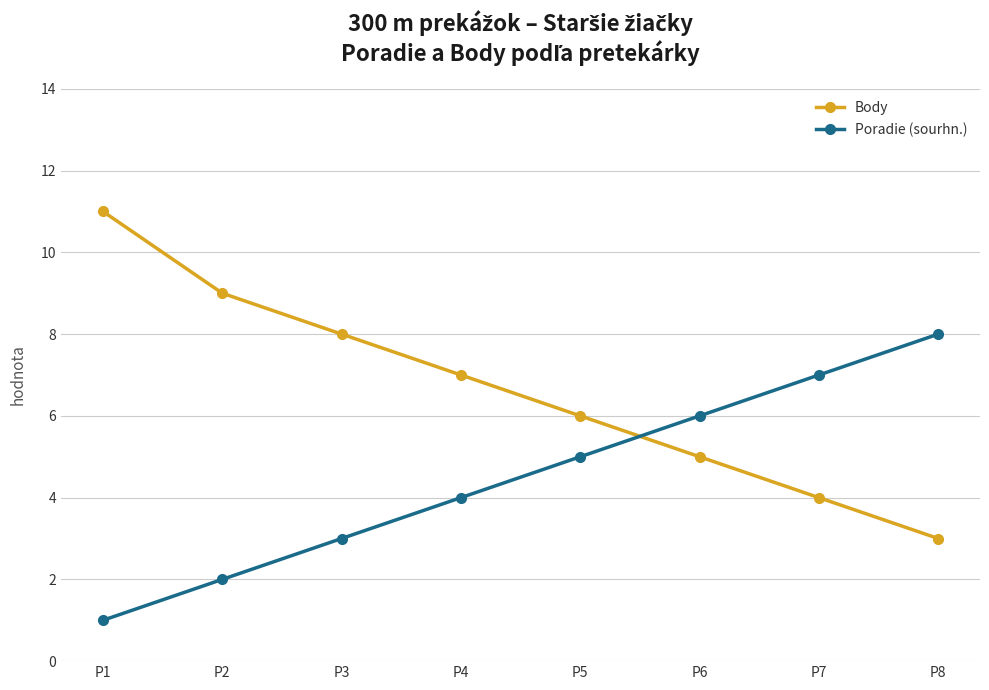

At which category is the sum across all series the highest?

P1